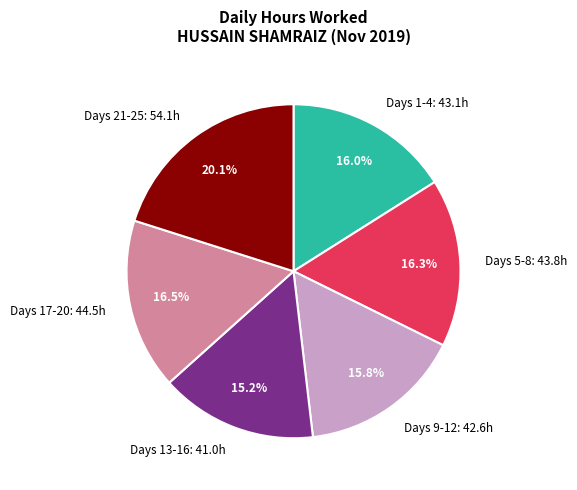

Which category has the smallest portion of the pie?

Days 13-16: 41.0h